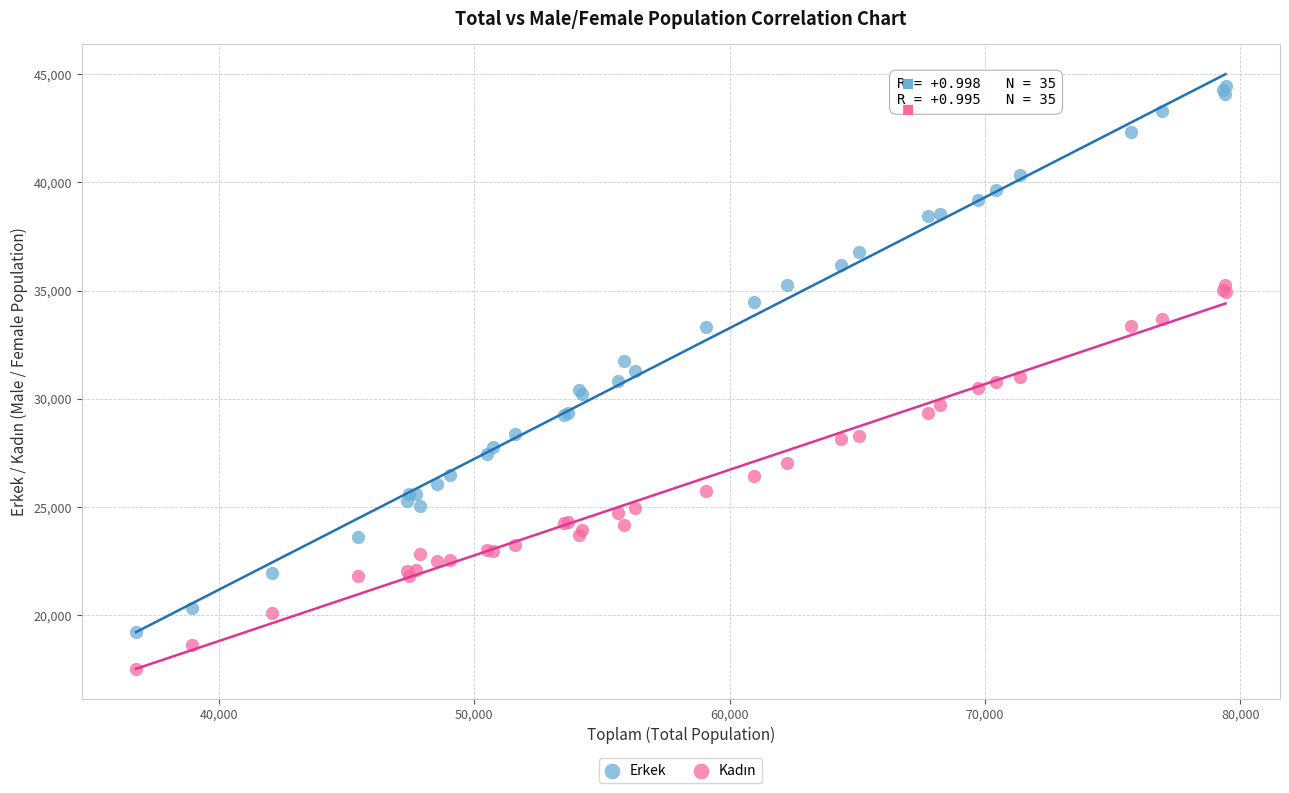

Which series contains the highest Y value?

Erkek